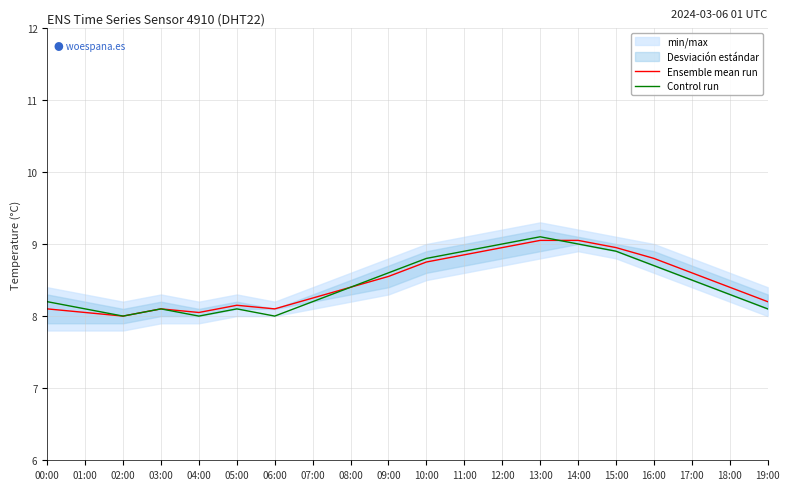

After their last crossing, which series has the higher values: Control run or Ensemble mean run?

Ensemble mean run